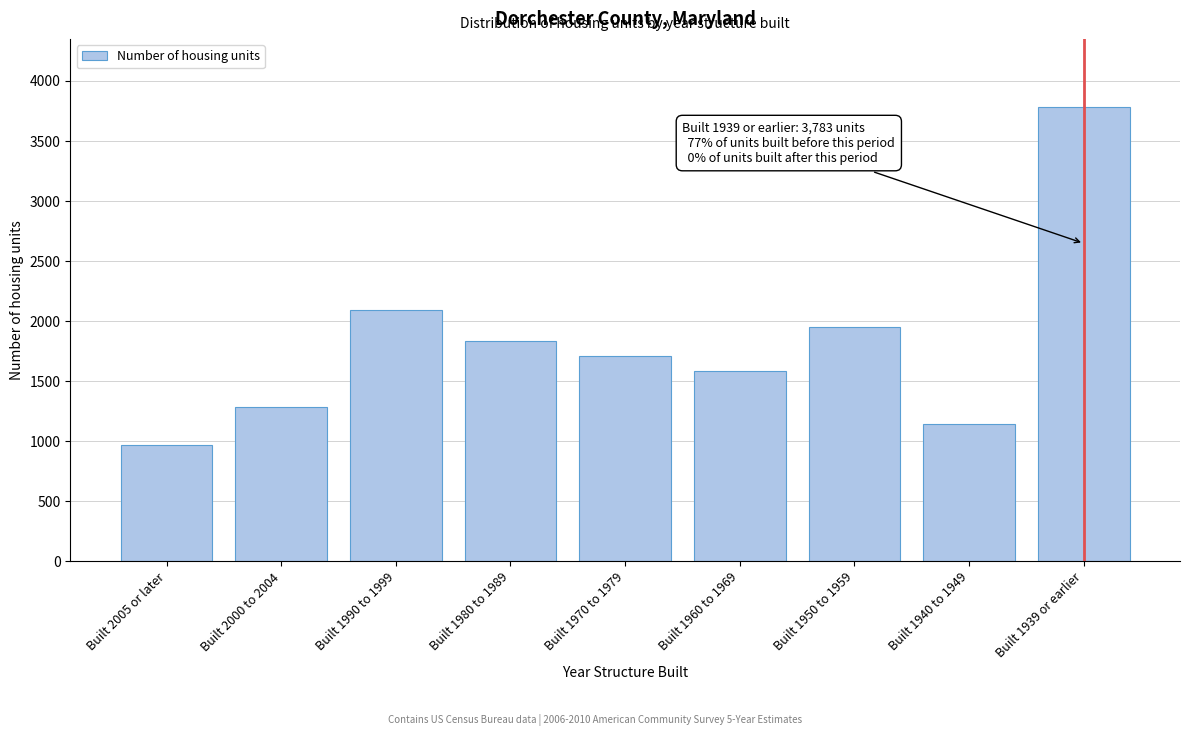

Reading right to left, transcribe all the data shown in this chart.

3783	1144	1948	1589	1709	1831	2089	1283	971